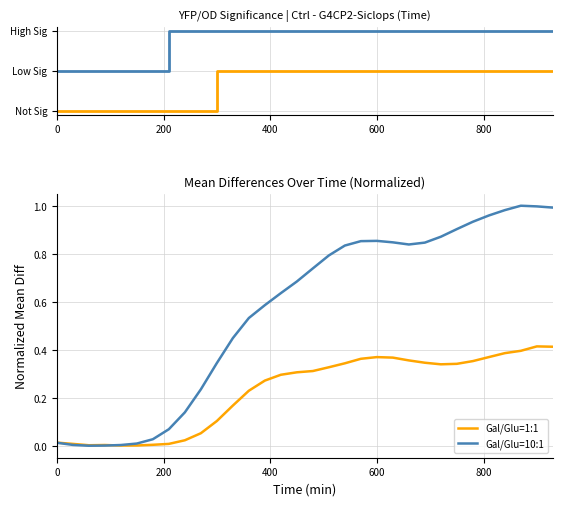

Which series has the largest total across all categories?

Gal/Glu=10:1